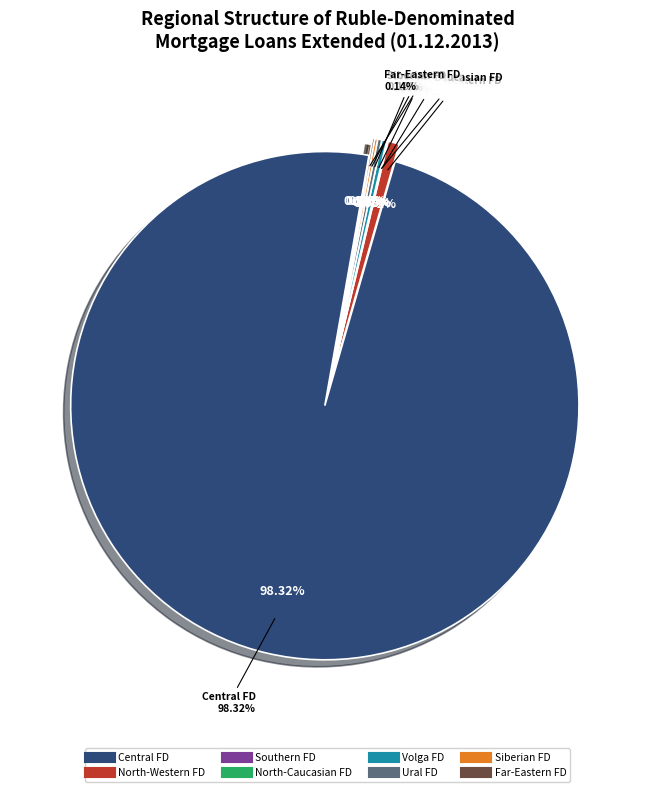

Combined, do Far-Eastern Federal District and Southern Federal District account for over 50%?

No